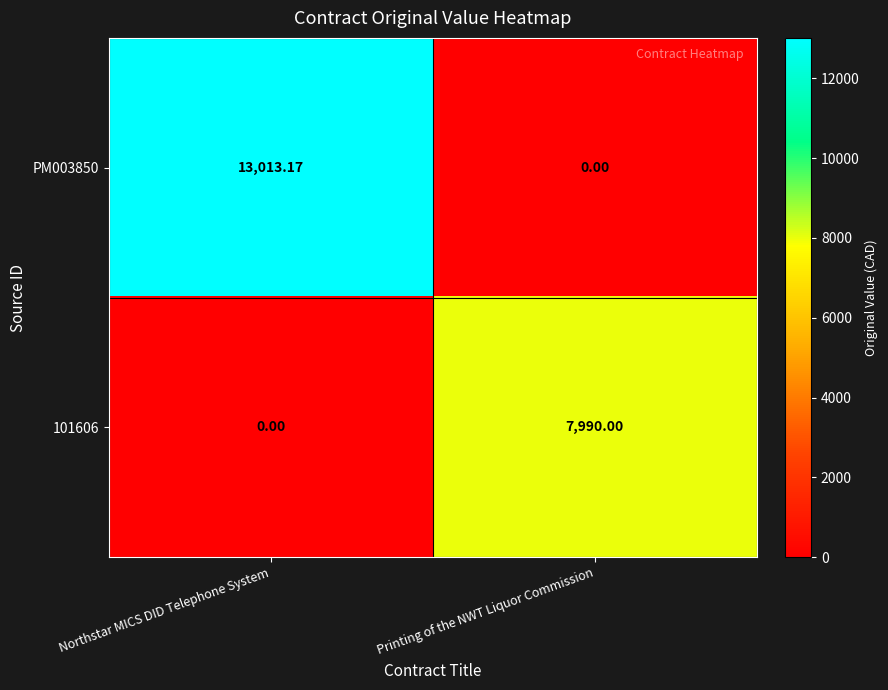

How many distinct data groups are displayed?

2